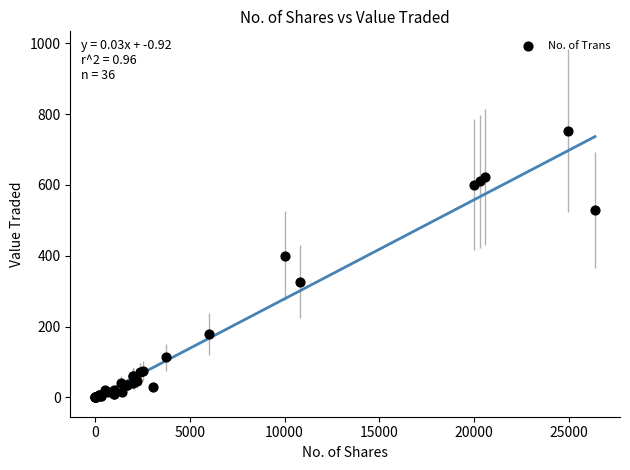

What Y value in the scatter plot is closest to 376?

400